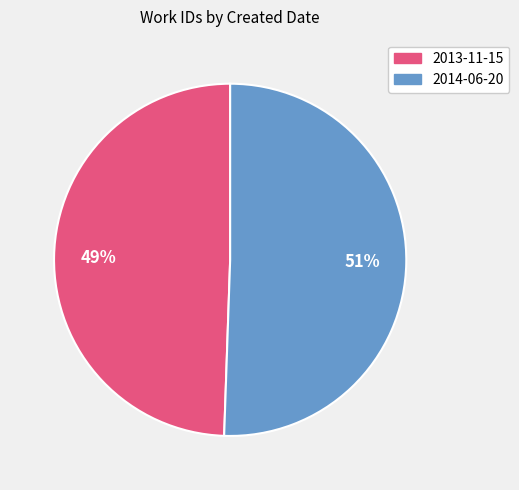

How many slices are in this pie chart?

2